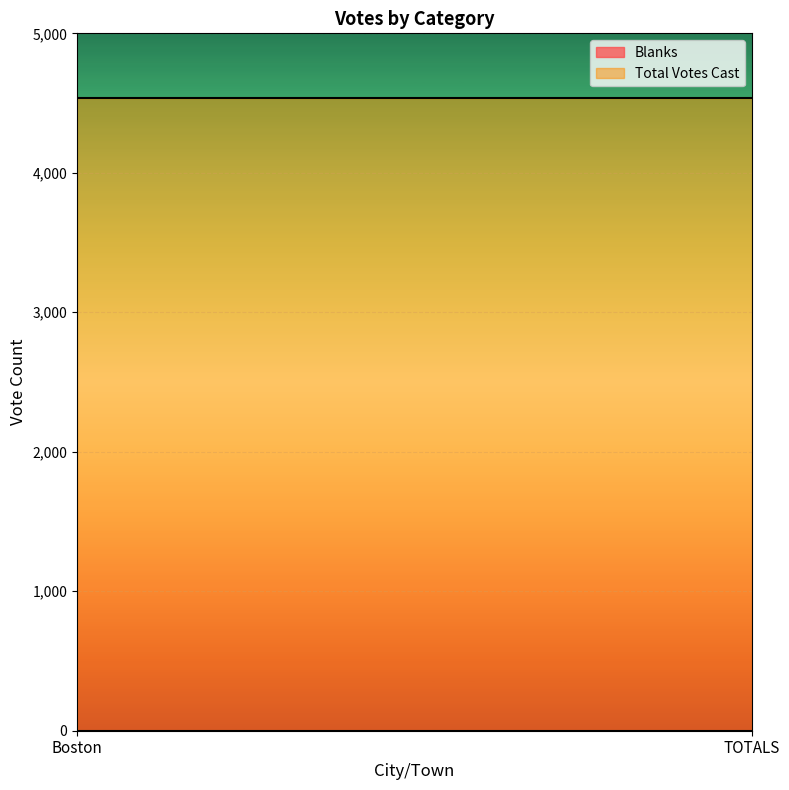

Which has a higher value, TOTALS or Boston?

TOTALS